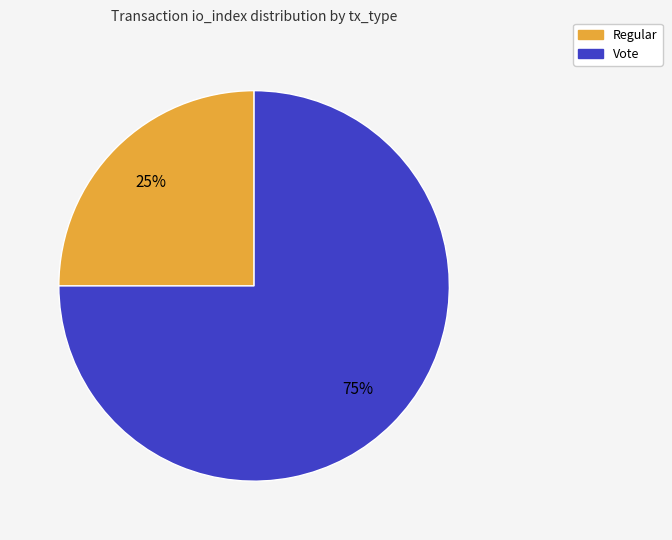

Which has a higher value, Regular or Vote?

Vote